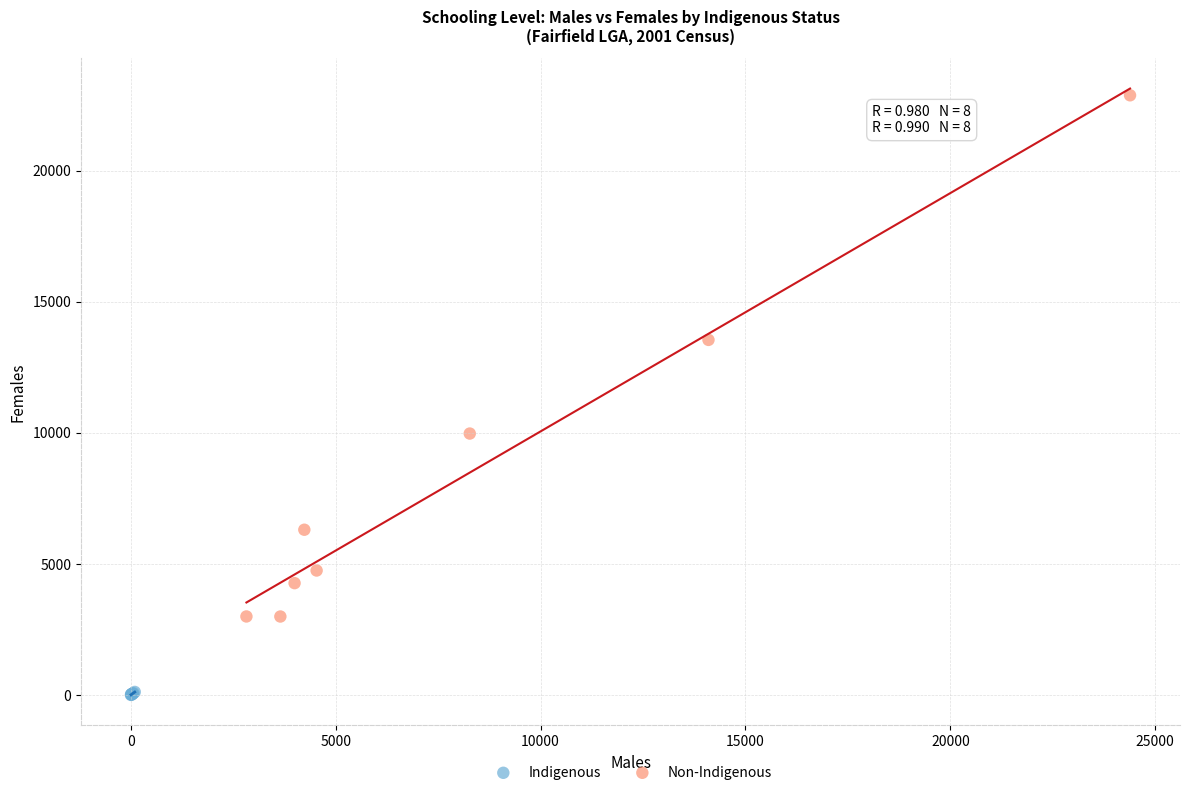

Which series contains the lowest Y value?

Indigenous